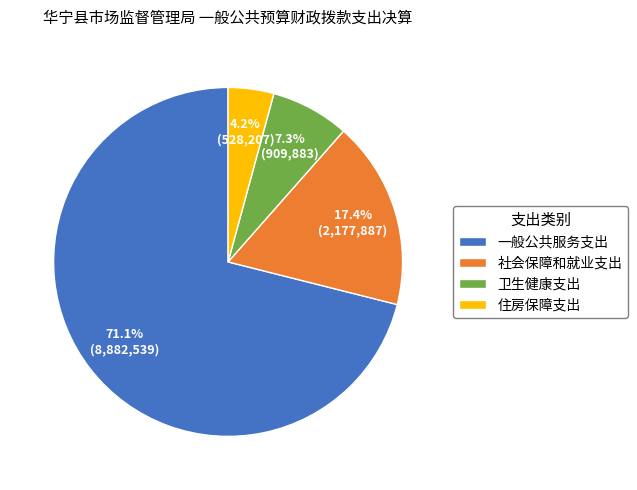

What percentage is the 一般公共服务支出 slice, to the nearest percent?

71%